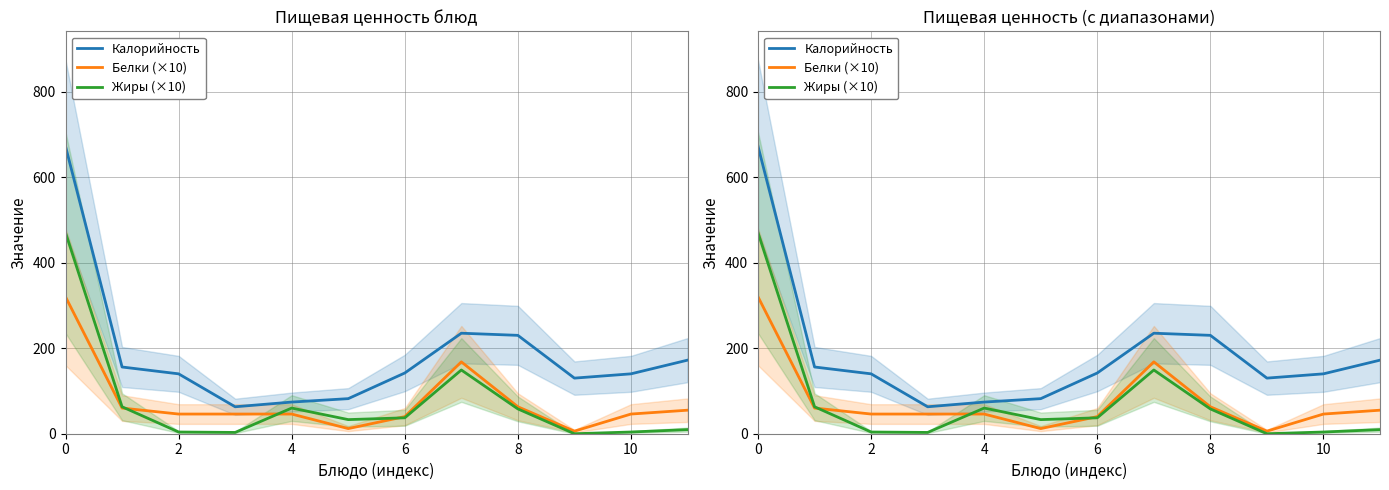

Rank the series at 6 from highest to lowest value.

Калорийность, Белки (×10), Жиры (×10)